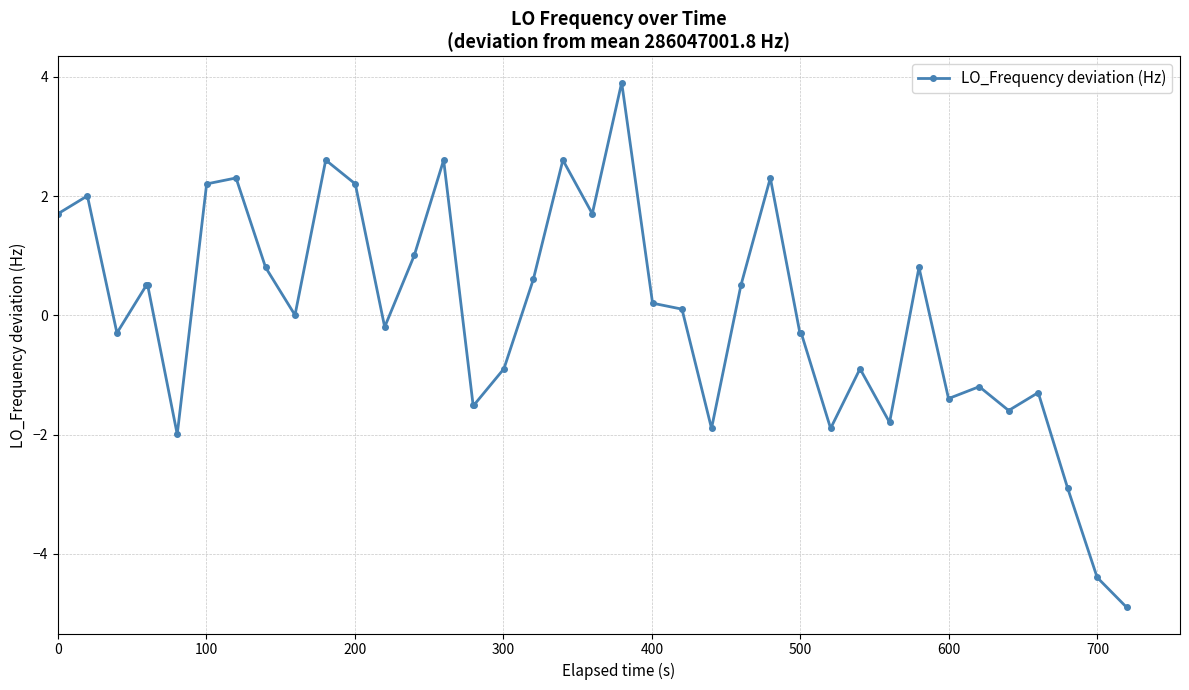

What is the difference between the maximum and minimum values?

8.8